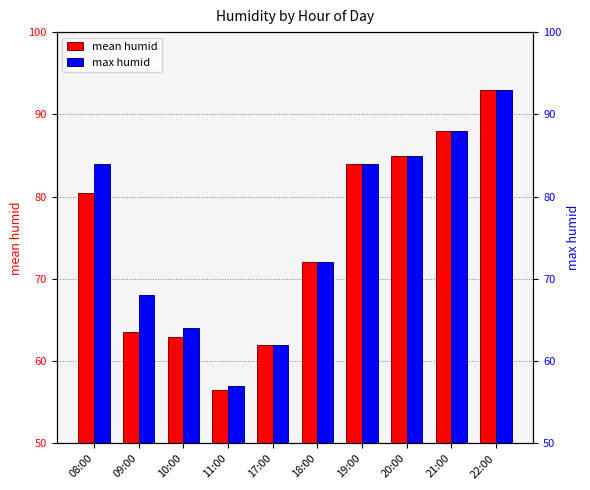

What is the difference between the highest and lowest values at 10:00?

1.0